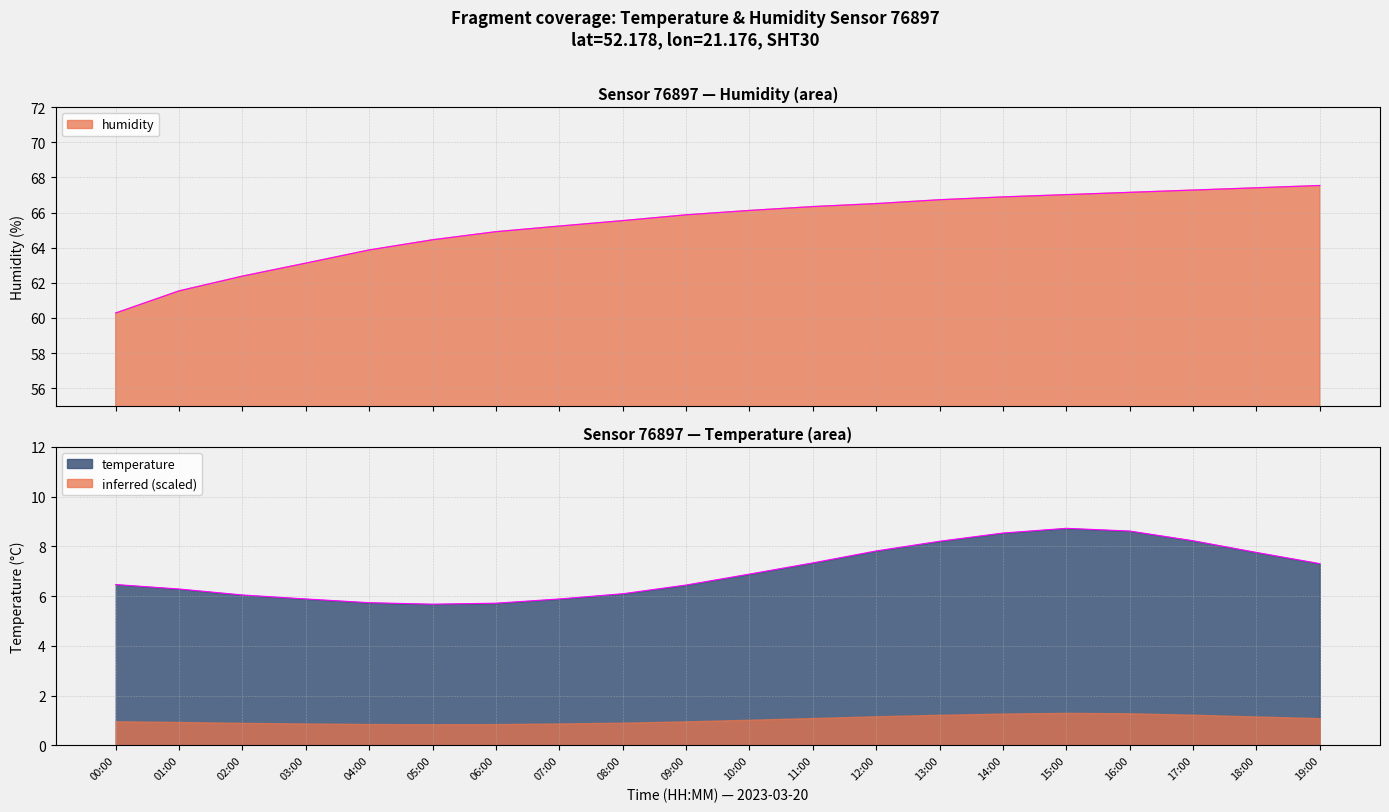

Is the value of humidity at 08:00 greater than the value of temperature at 09:00?

Yes